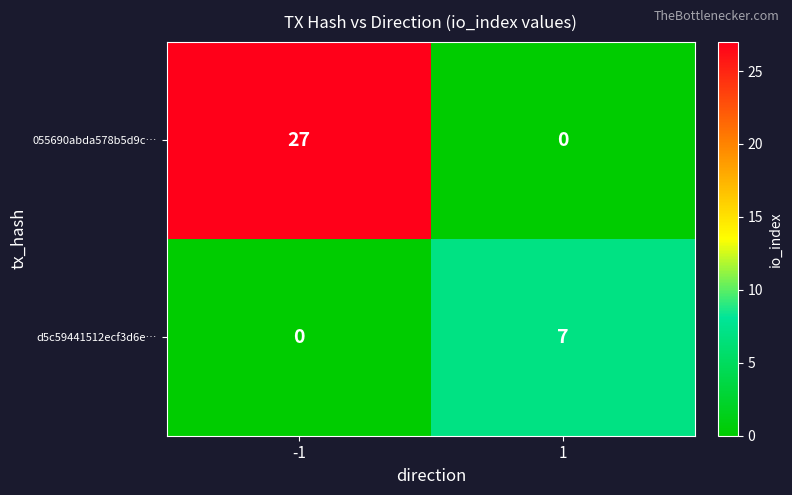

What is the total value across all series at 1?

7